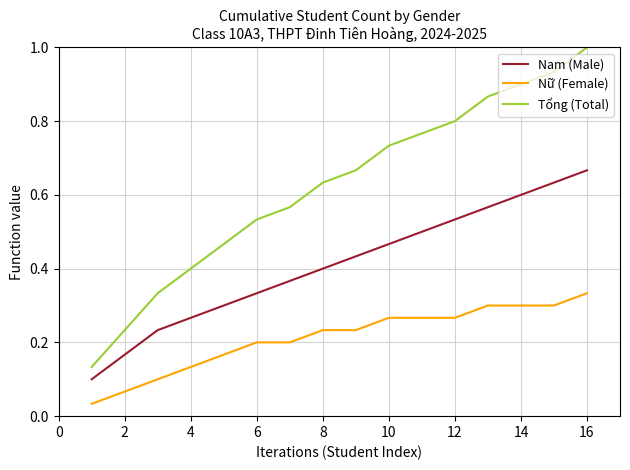

Rank the series by their maximum value, from lowest to highest.

Nữ (Female), Nam (Male), Tổng (Total)